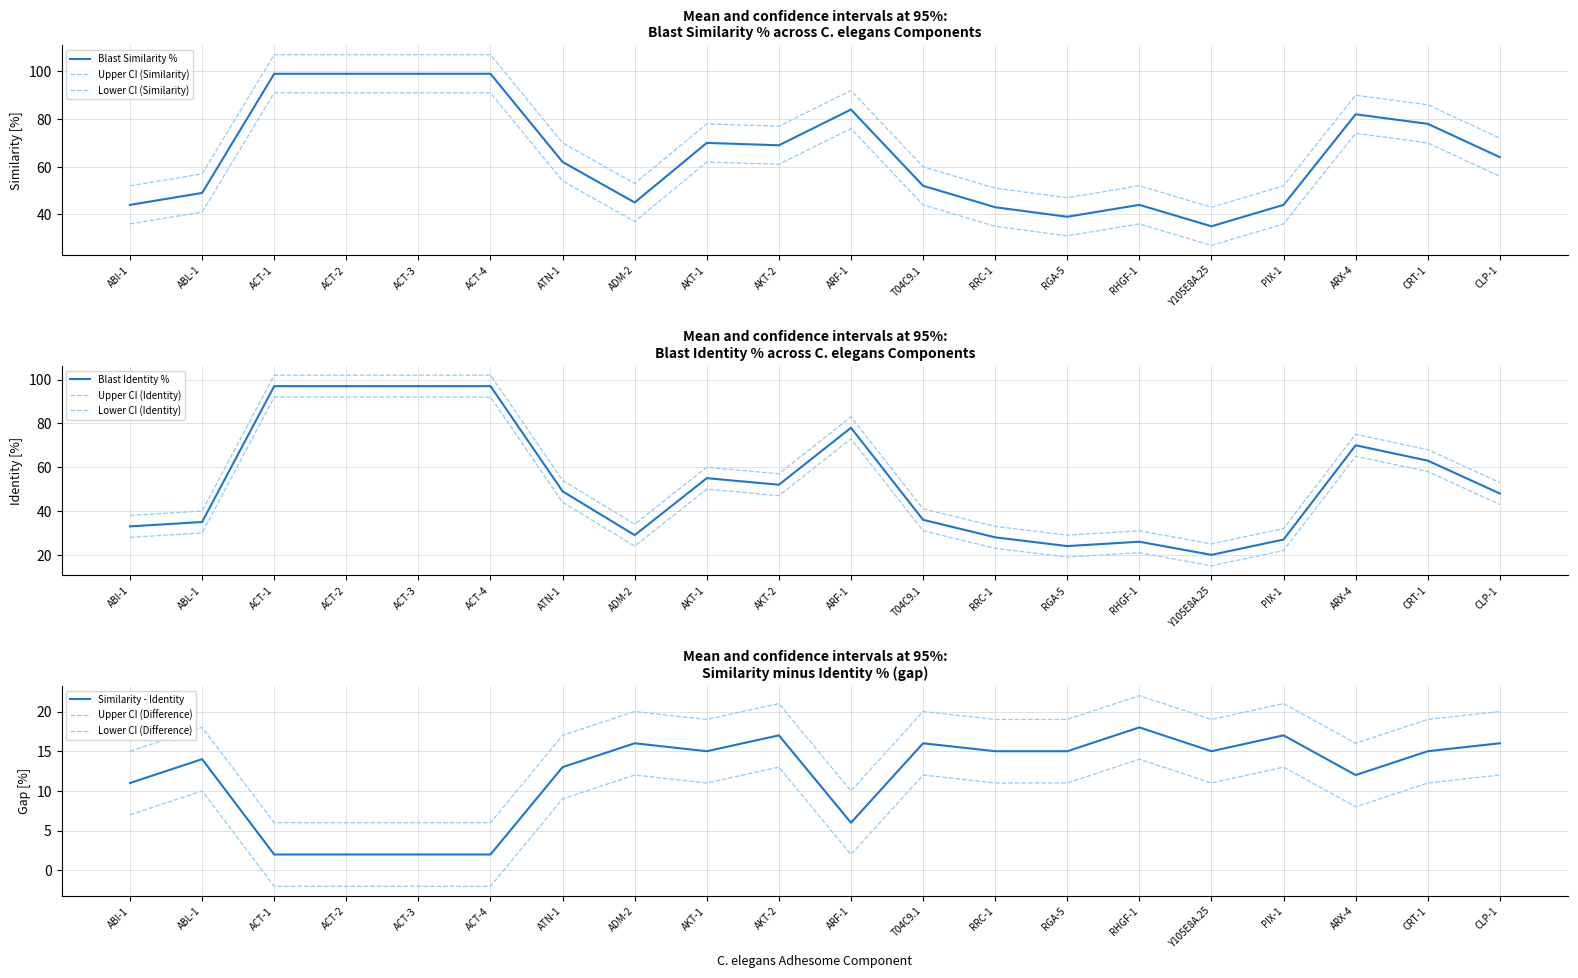

The Blast Identity % series shows 143 at ACT-1. True or false?

False